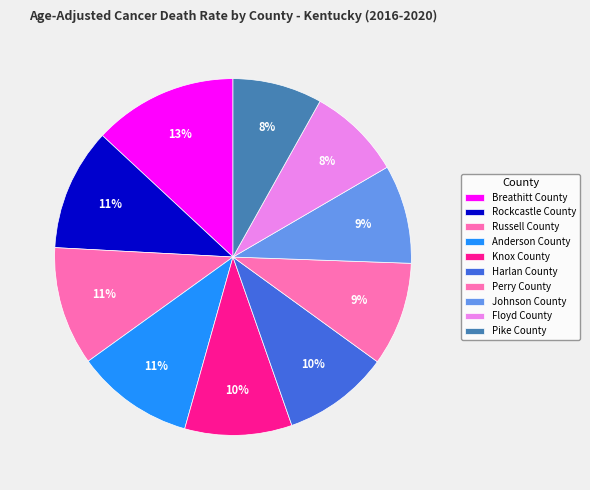

To the nearest percent, what is the difference between the largest and smallest slice percentages?

5%